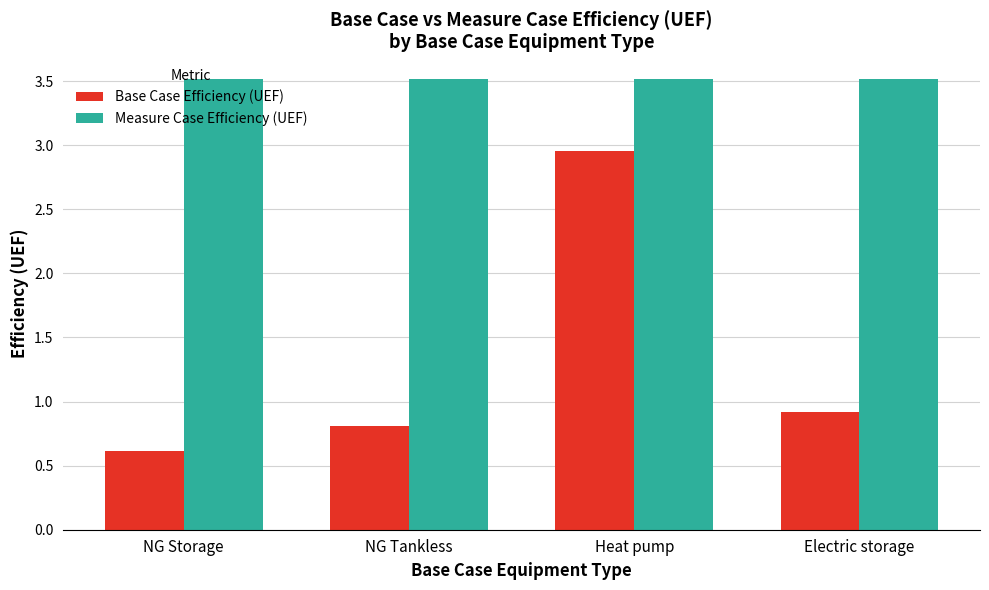

What is the value of the Base Case Efficiency (UEF) bar at the 1st from the left?

0.6